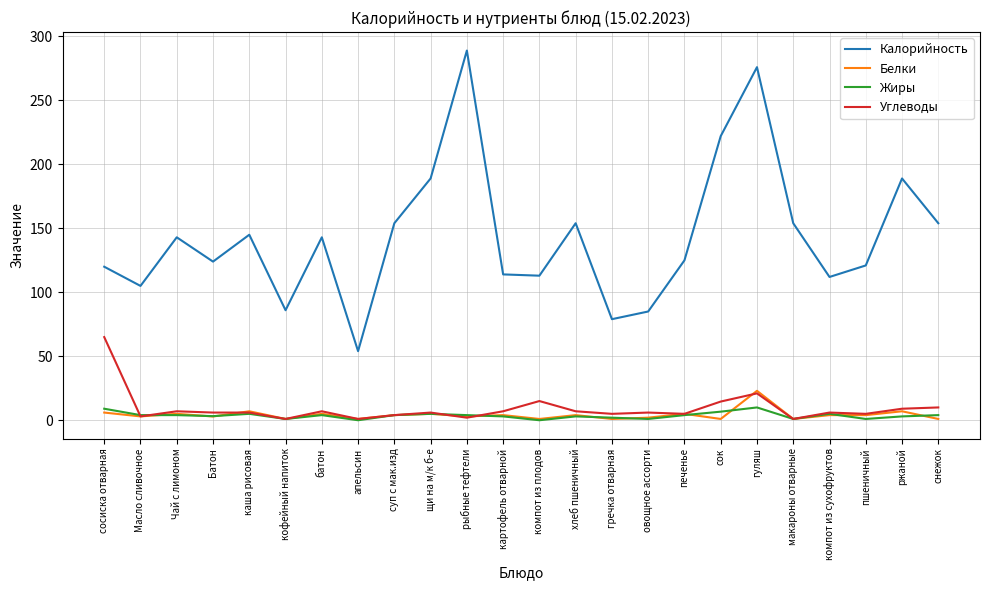

What value does the Калорийность series have at хлеб пшеничный?

154.0